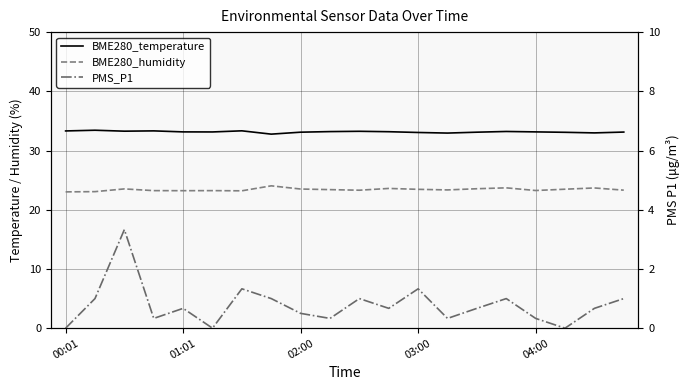

At 15, list the series in order from largest to smallest.

BME280_temperature, BME280_humidity, PMS_P1